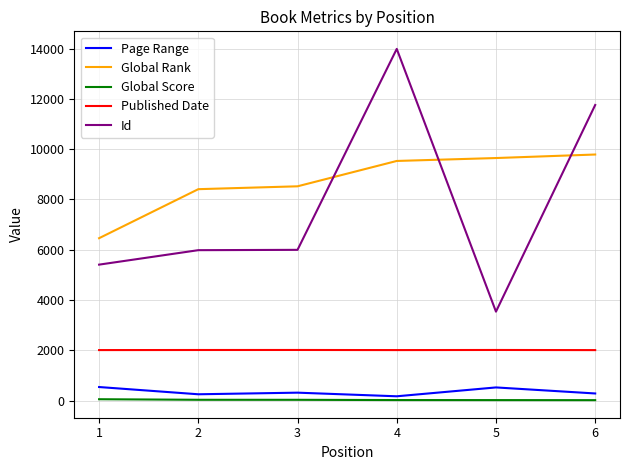

Which category has the highest value in the Id series?

4